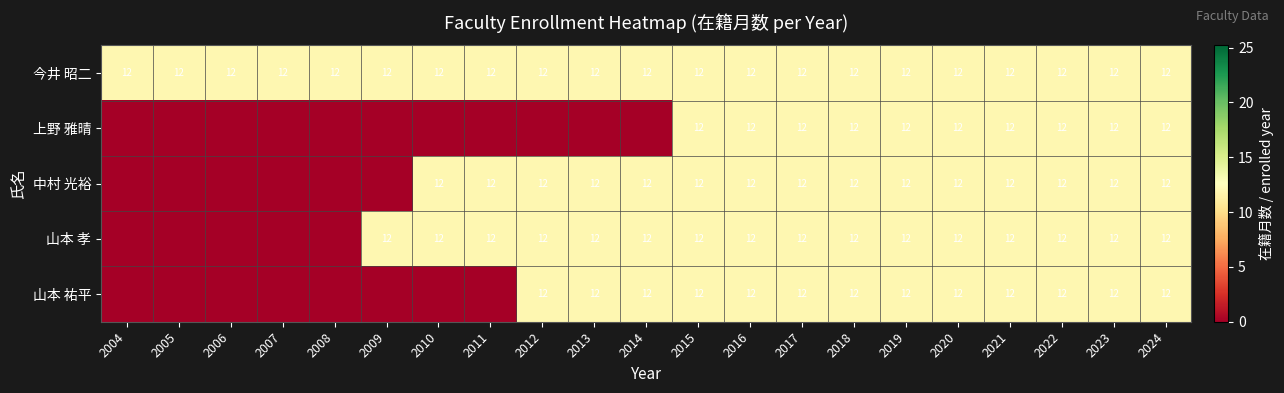

Is it true that 中村 光裕 equals 19 at 2024?

False